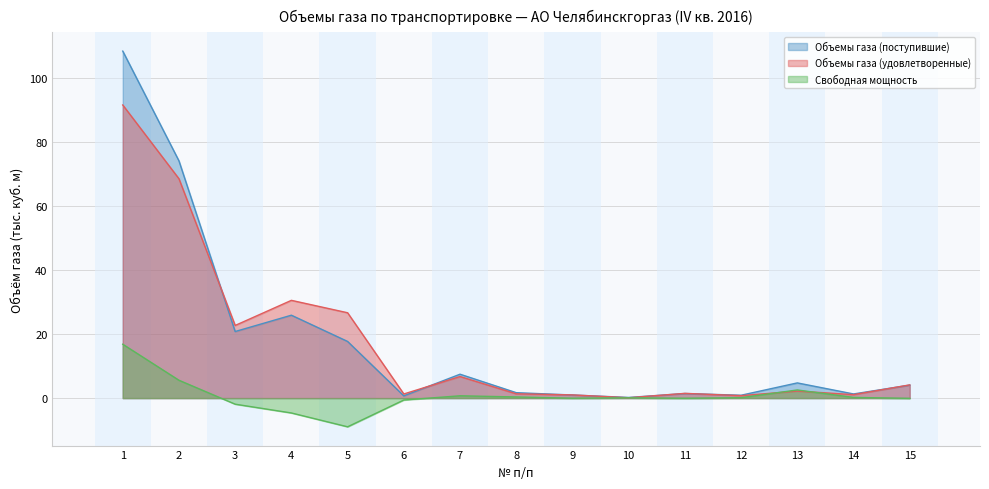

True or false: Объемы газа (поступившие) and Свободная мощность cross at least once.

False